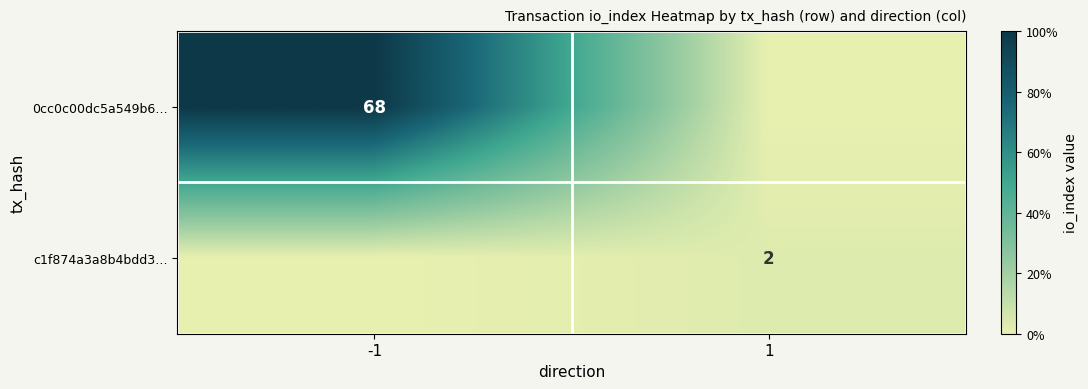

Which has a higher value, 1 or -1?

-1